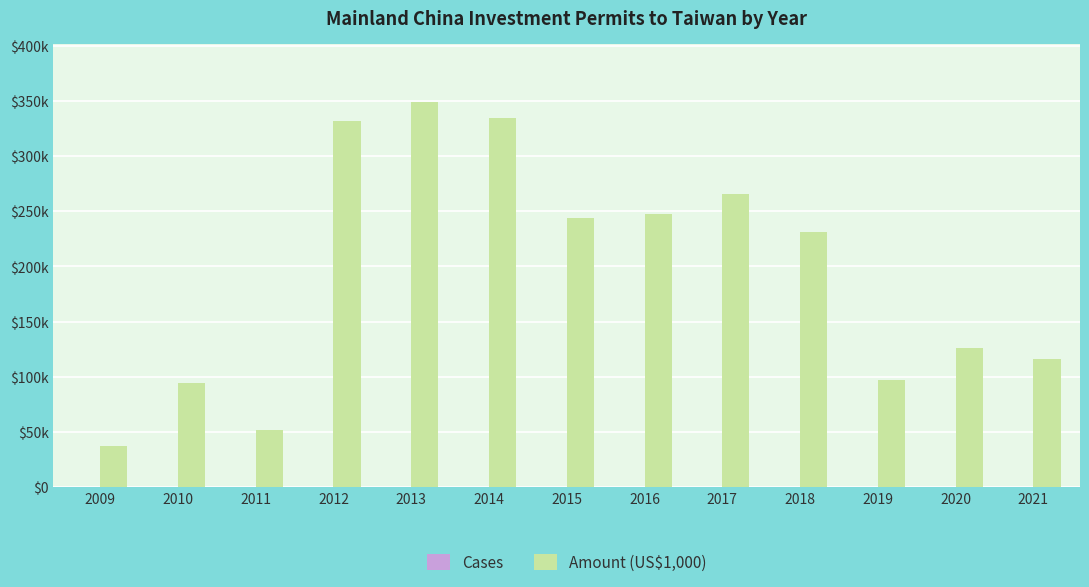

Are the bars grouped side by side (vs. stacked)?

Yes